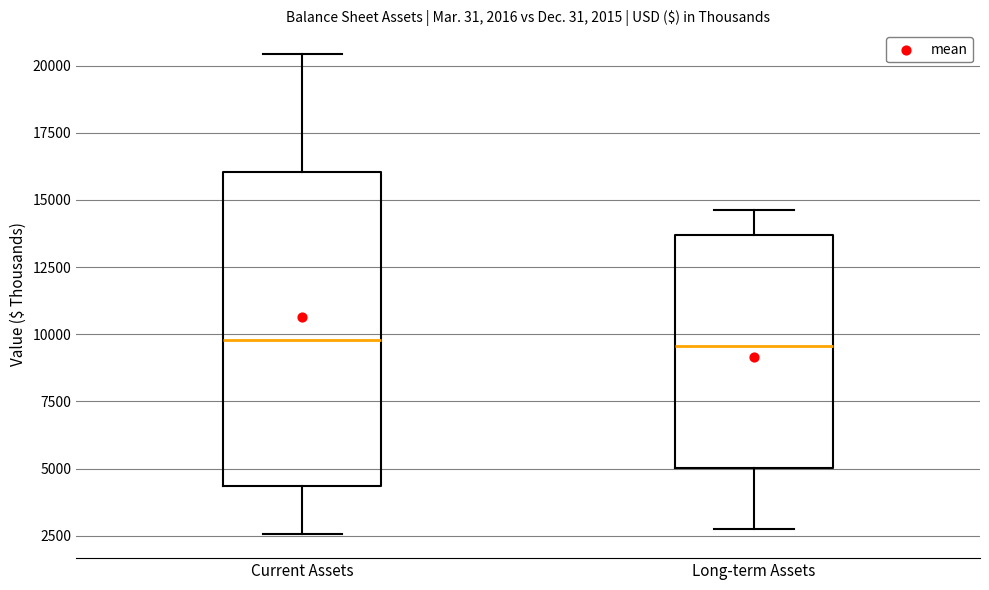

Which box is the tallest, from its lower edge to its upper edge?

Current Assets